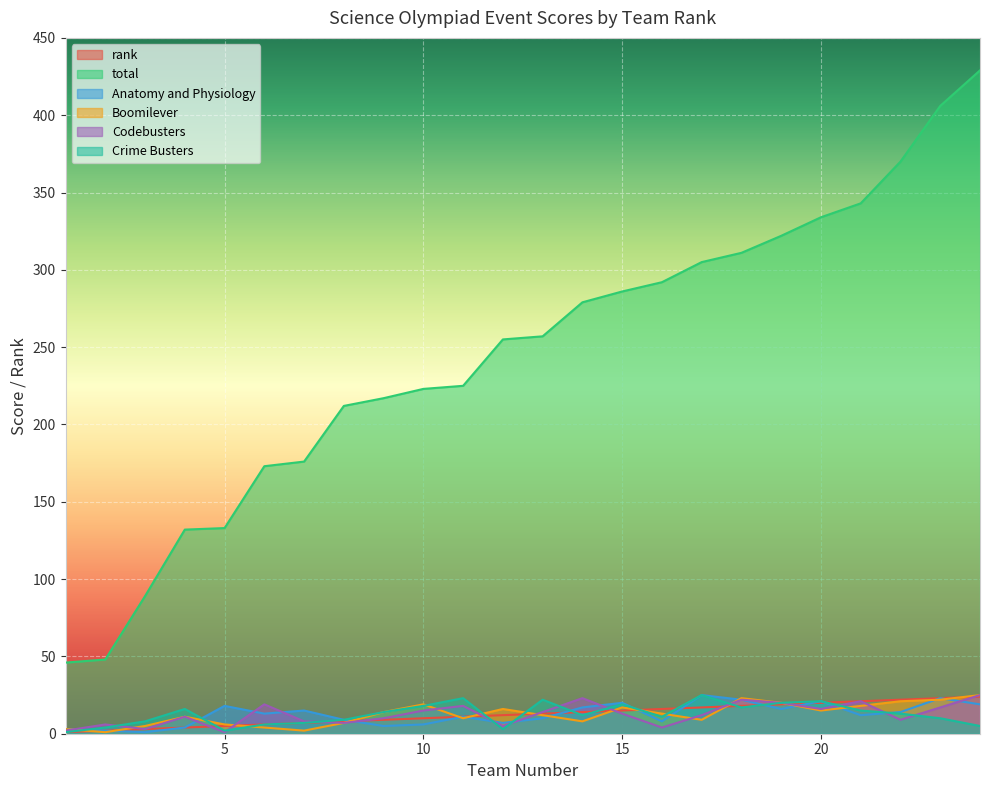

What is the highest value of the total series?

429